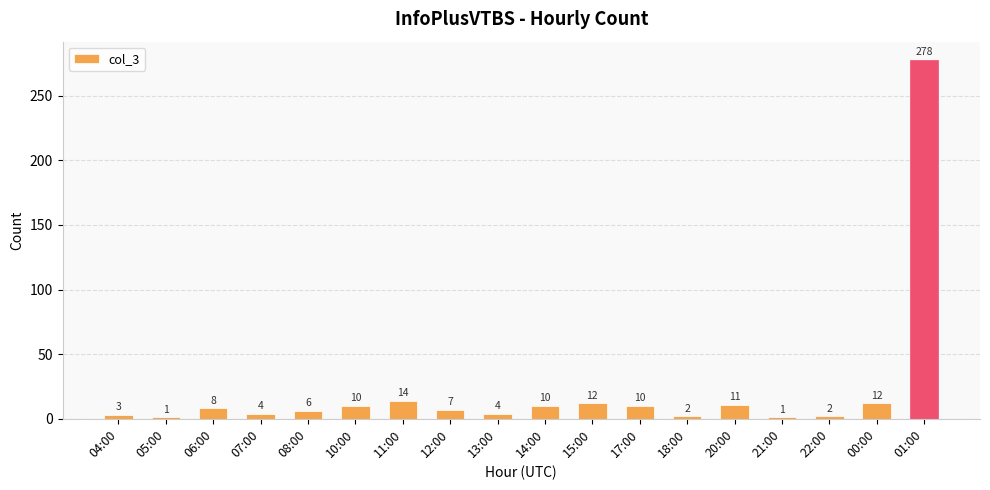

What is the value of the 2nd bar from the left?

1